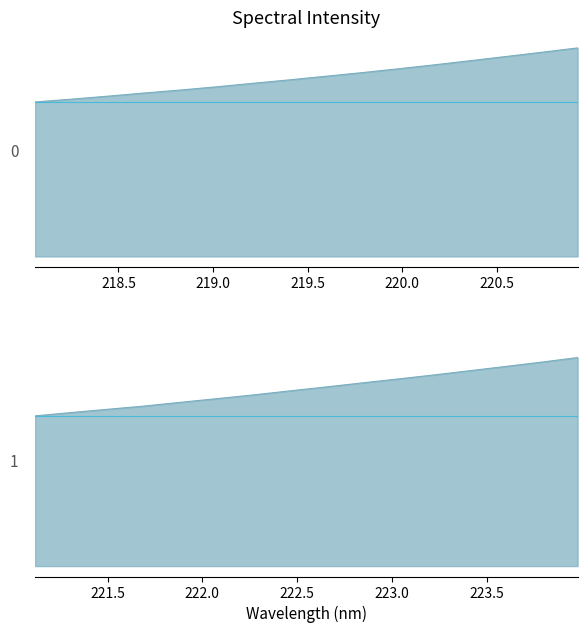

Approximately how many times larger is the value at 222.263 compared to 219.0156?

1.4